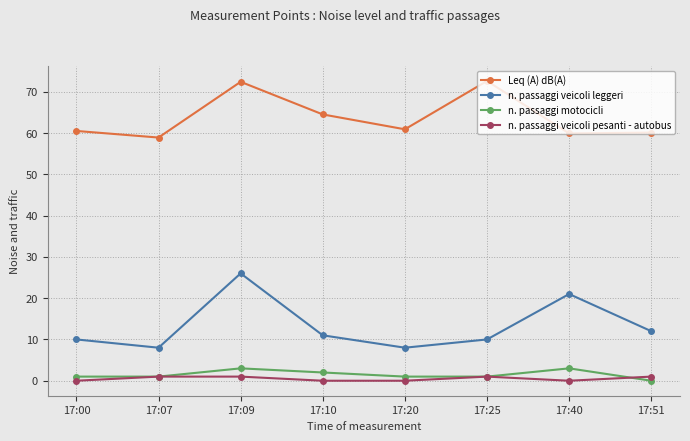

At which label is Leq (A) dB(A) closest to 65?

17:10